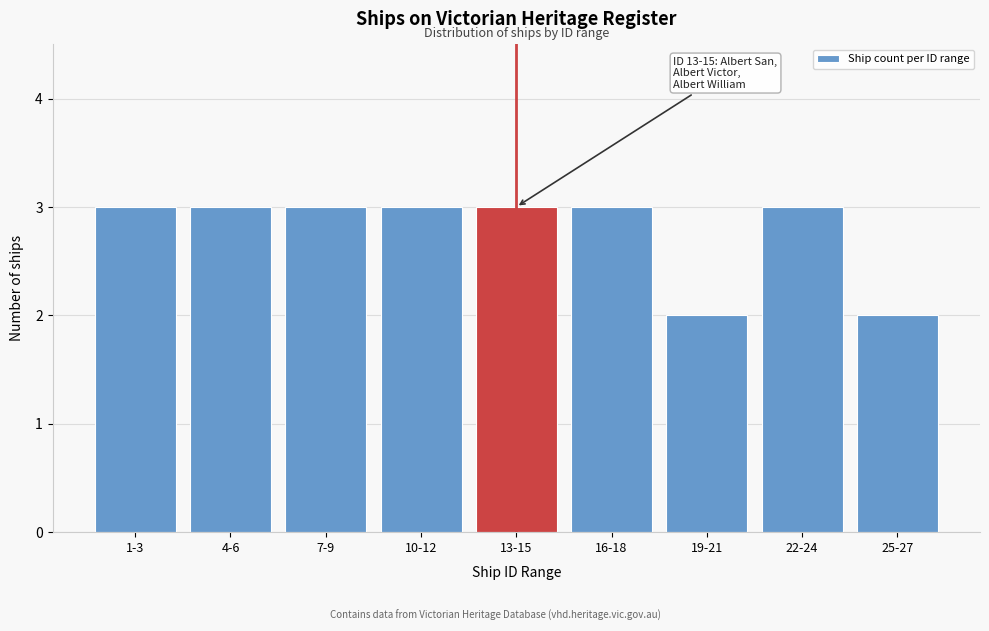

Reading right to left, what are all the values shown in this chart?

2	3	2	3	3	3	3	3	3